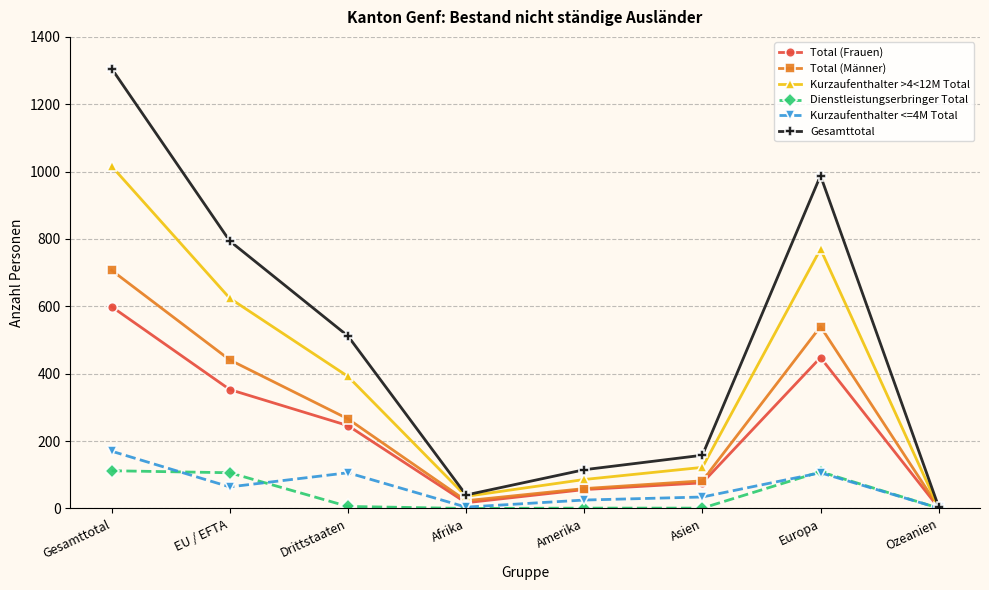

Where is the first local maximum for Kurzaufenthalter <=4M Total?

Drittstaaten